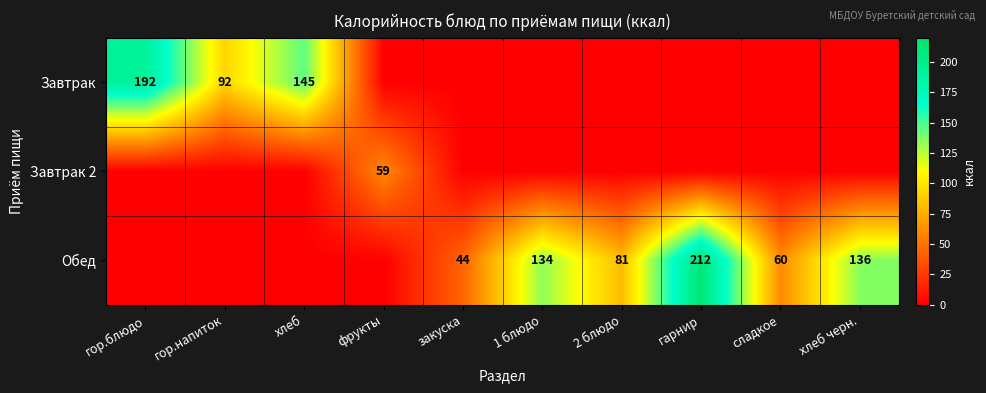

The Завтрак series shows 235 at хлеб. True or false?

False